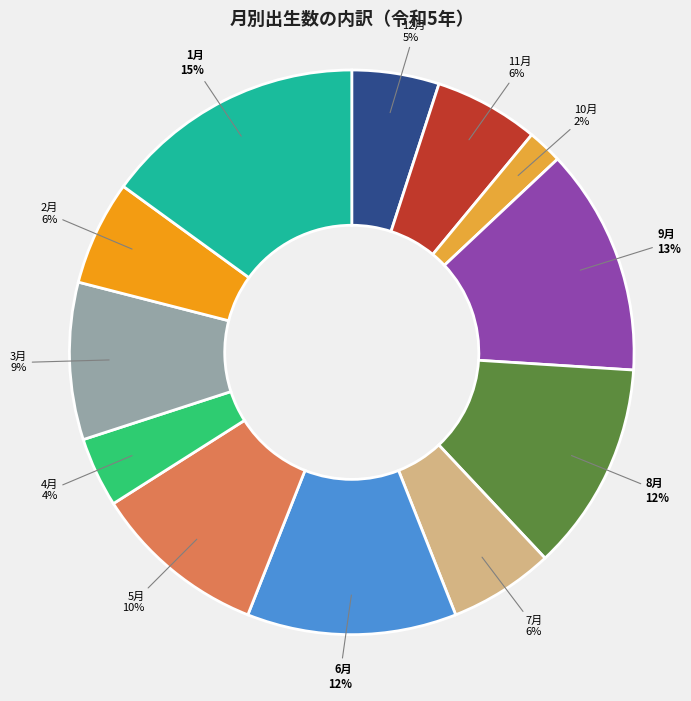

To the nearest percent, what is the difference between the largest and smallest slice percentages?

13%